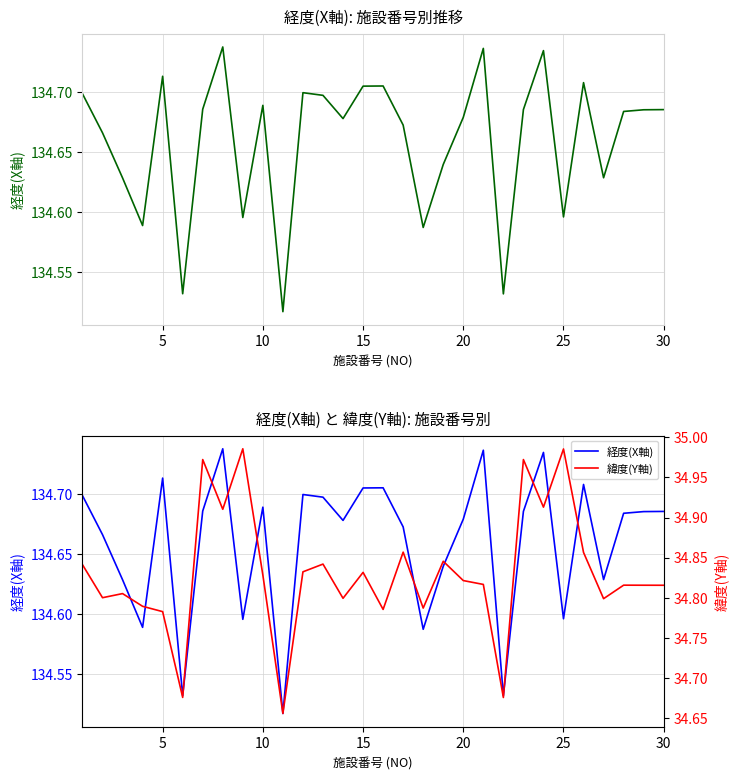

What is the difference between the maximum and minimum values in the 緯度(Y軸) series?

0.3